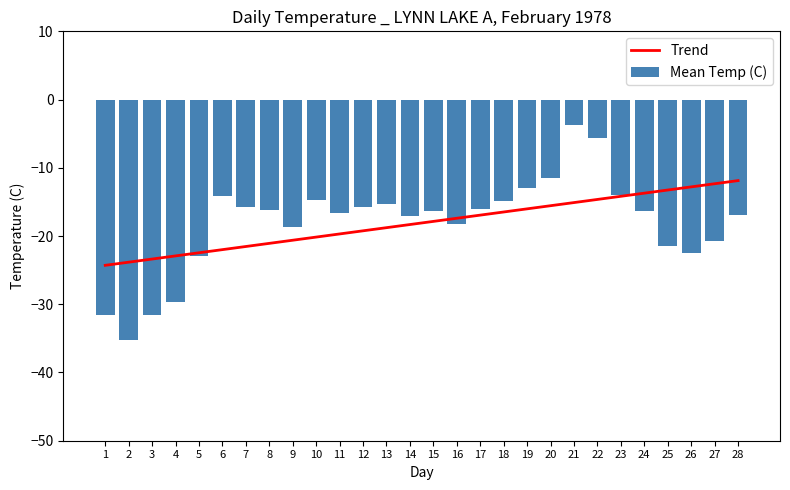

Between 19 and 3, which is larger?

19